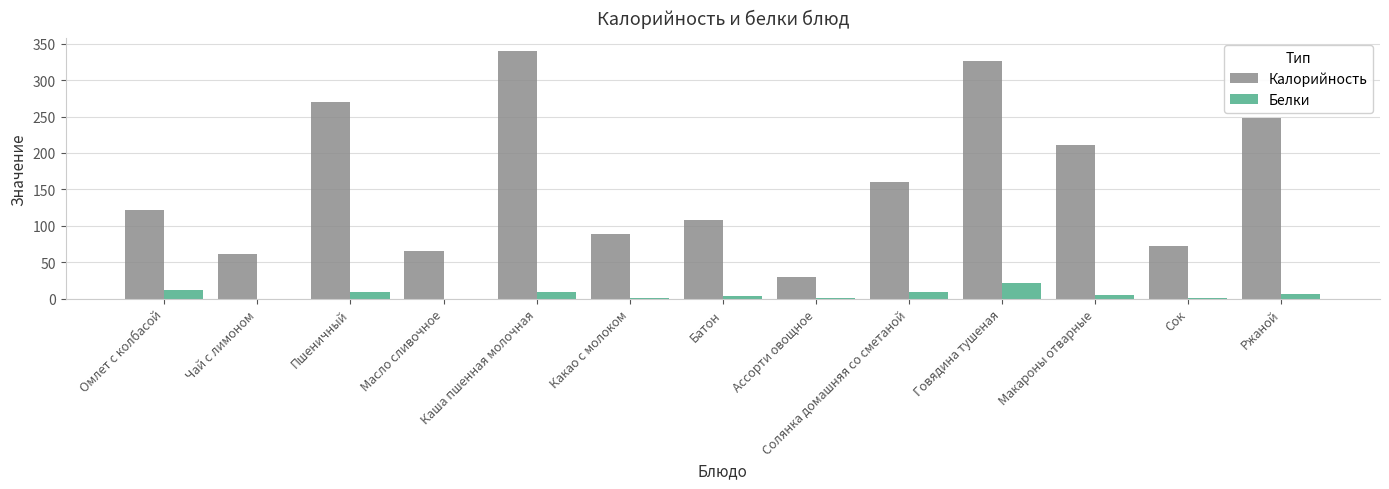

What value does the Калорийность series have at Омлет с колбасой?

121.8